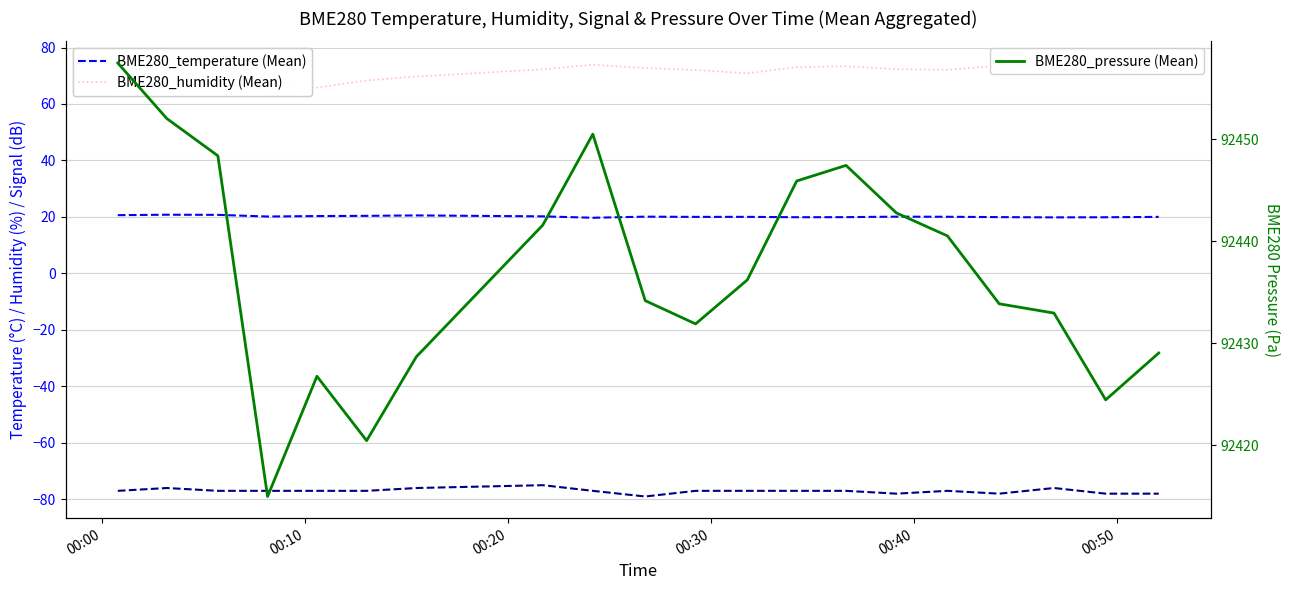

What is the highest value of the BME280_pressure (Mean) series?

92457.5